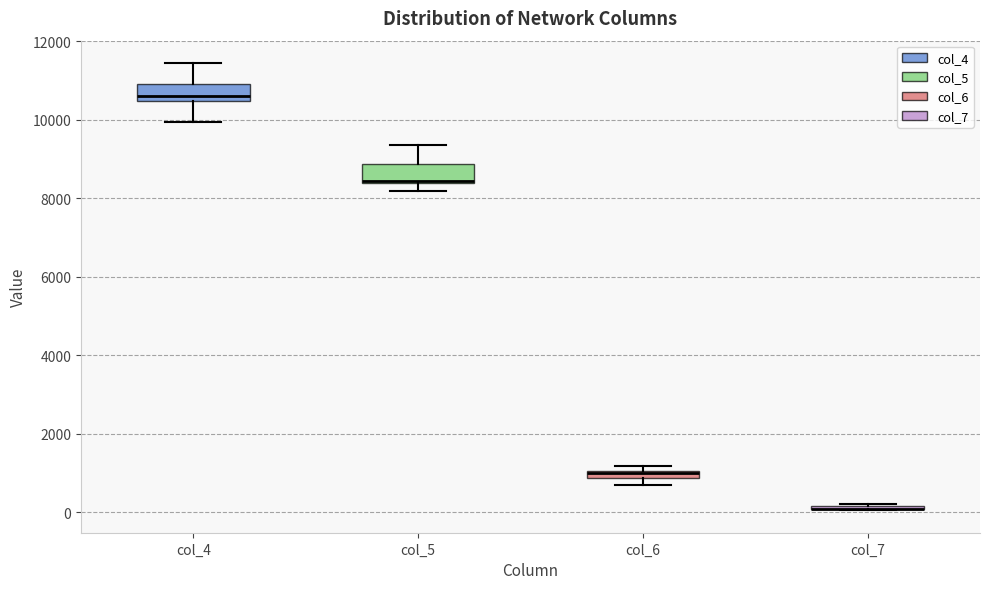

Where is the lower edge of the box for col_5 on the y-axis? The values are not printed on the chart, so give them approximately, as read against the axis.

8400